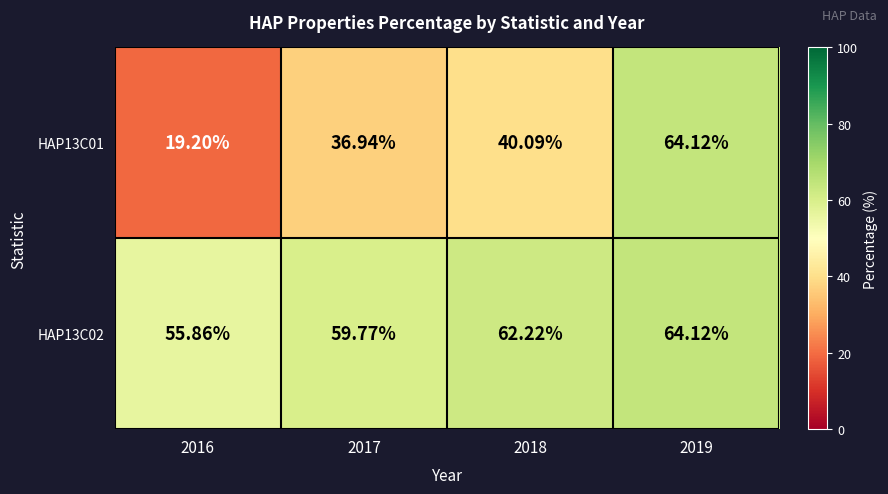

Is the value of HAP13C02 at 2017 greater than the value of HAP13C01 at 2018?

Yes